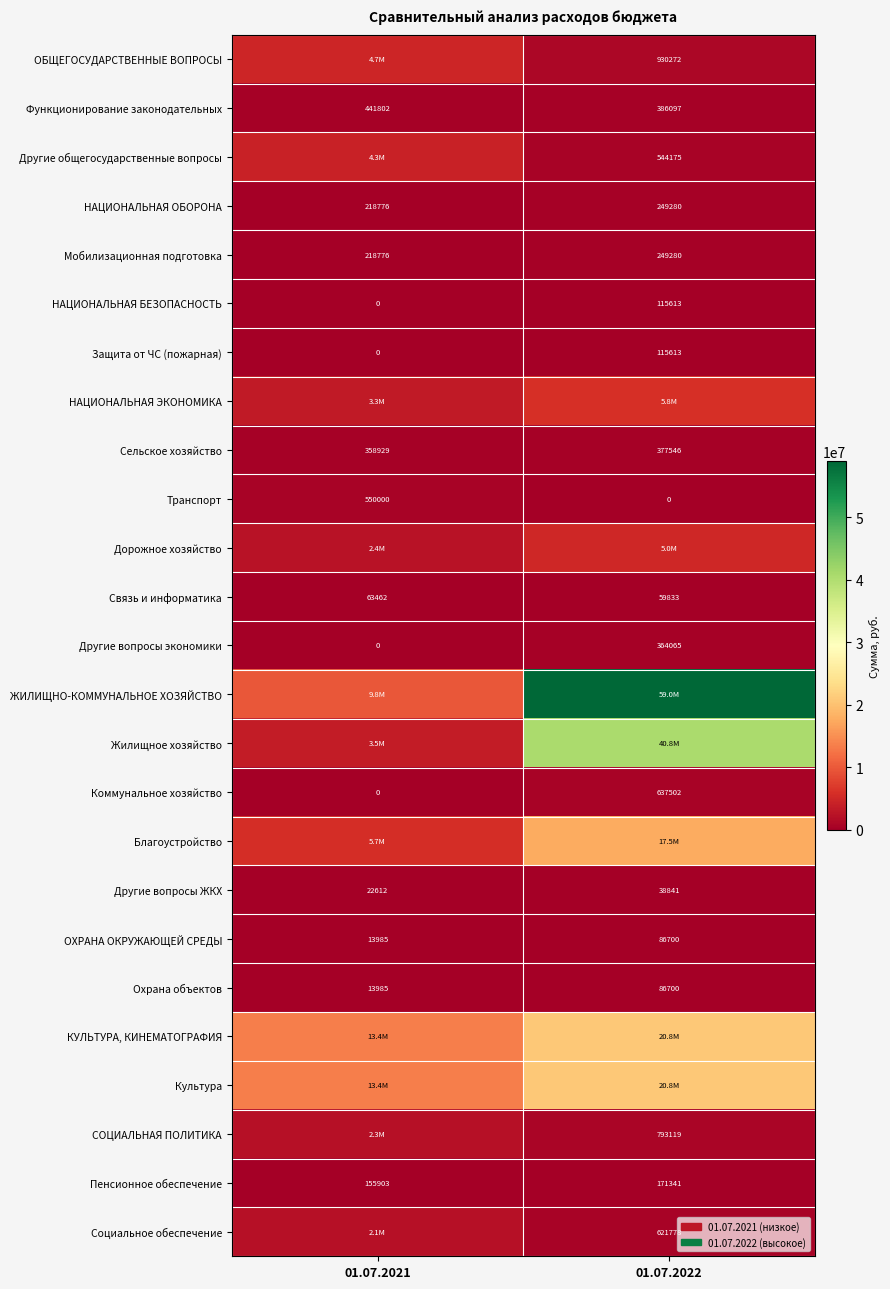

Is the value of Функционирование законодательных at 01.07.2021 greater than the value of ОХРАНА ОКРУЖАЮЩЕЙ СРЕДЫ at 01.07.2022?

Yes